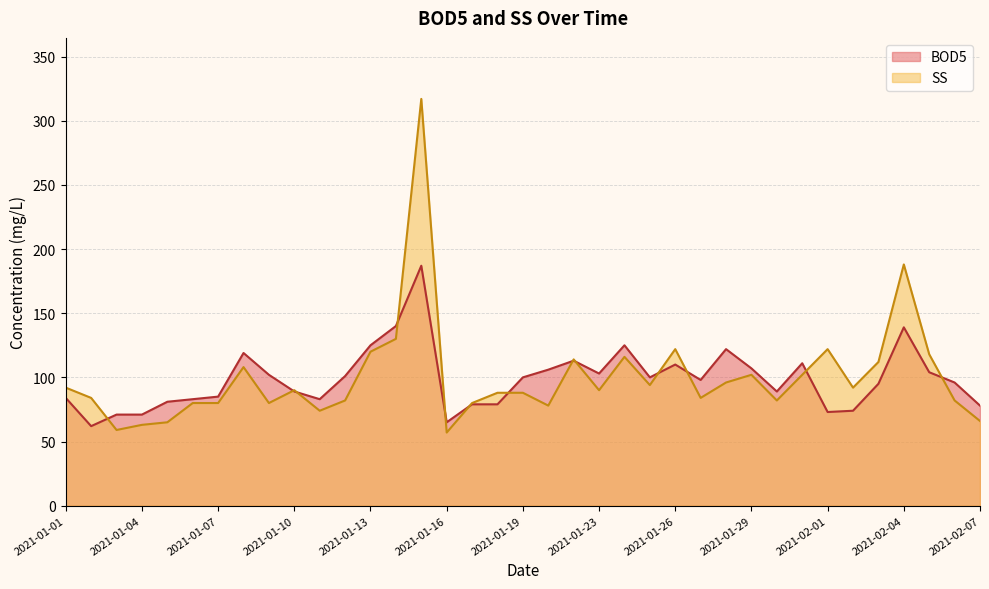

What is the difference between the highest and lowest values at 2021-01-03?

12